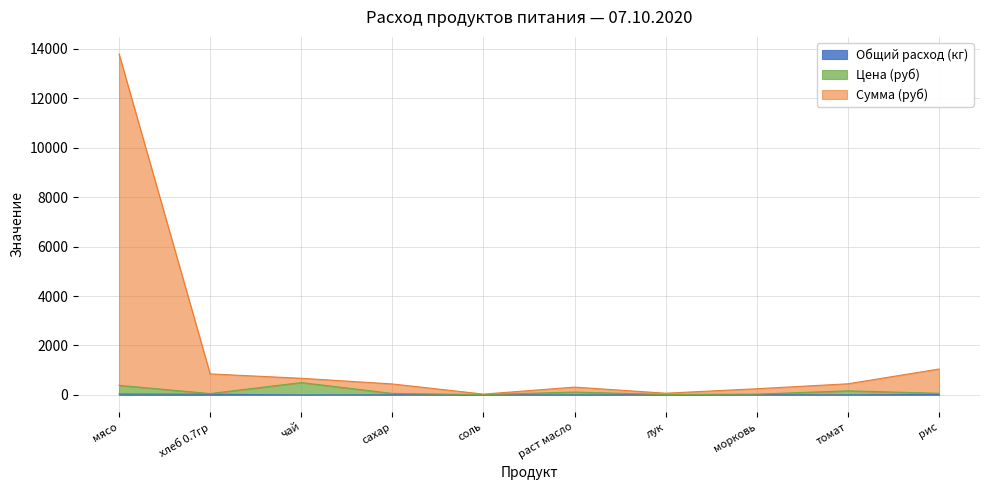

The Цена (руб) series shows 62.0 at сахар. True or false?

True